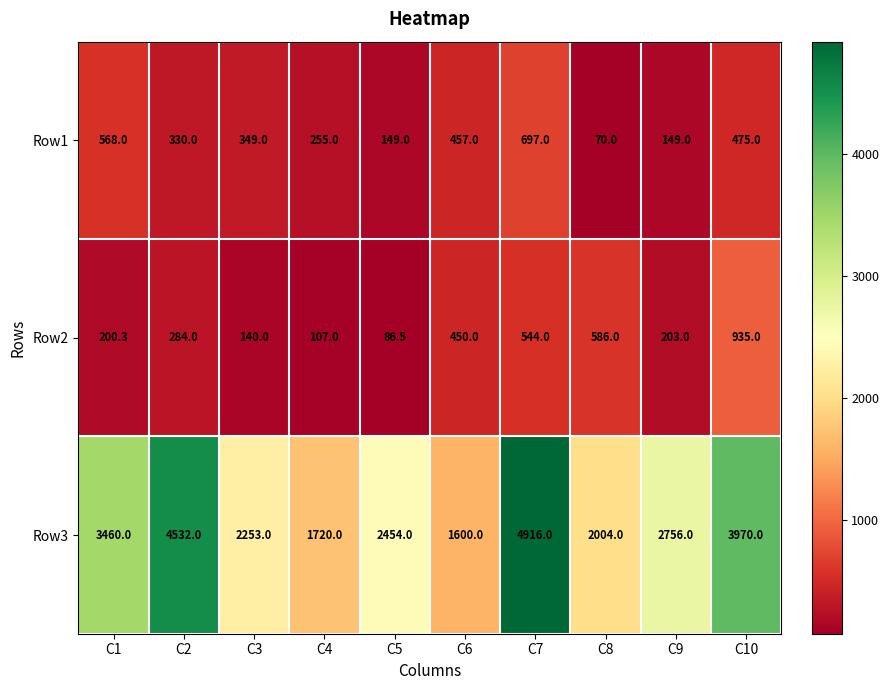

At which category is the sum across all series the highest?

C7